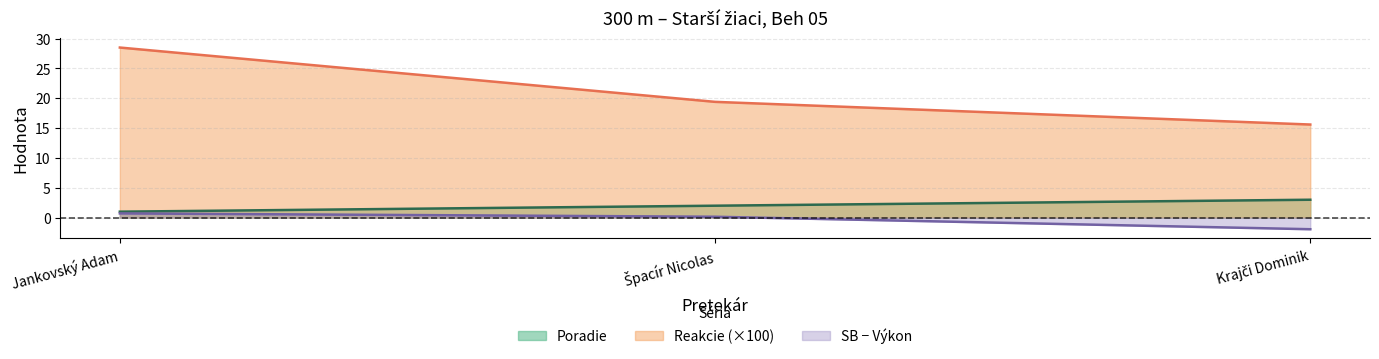

At how many categories does at least one series exceed 9?

3